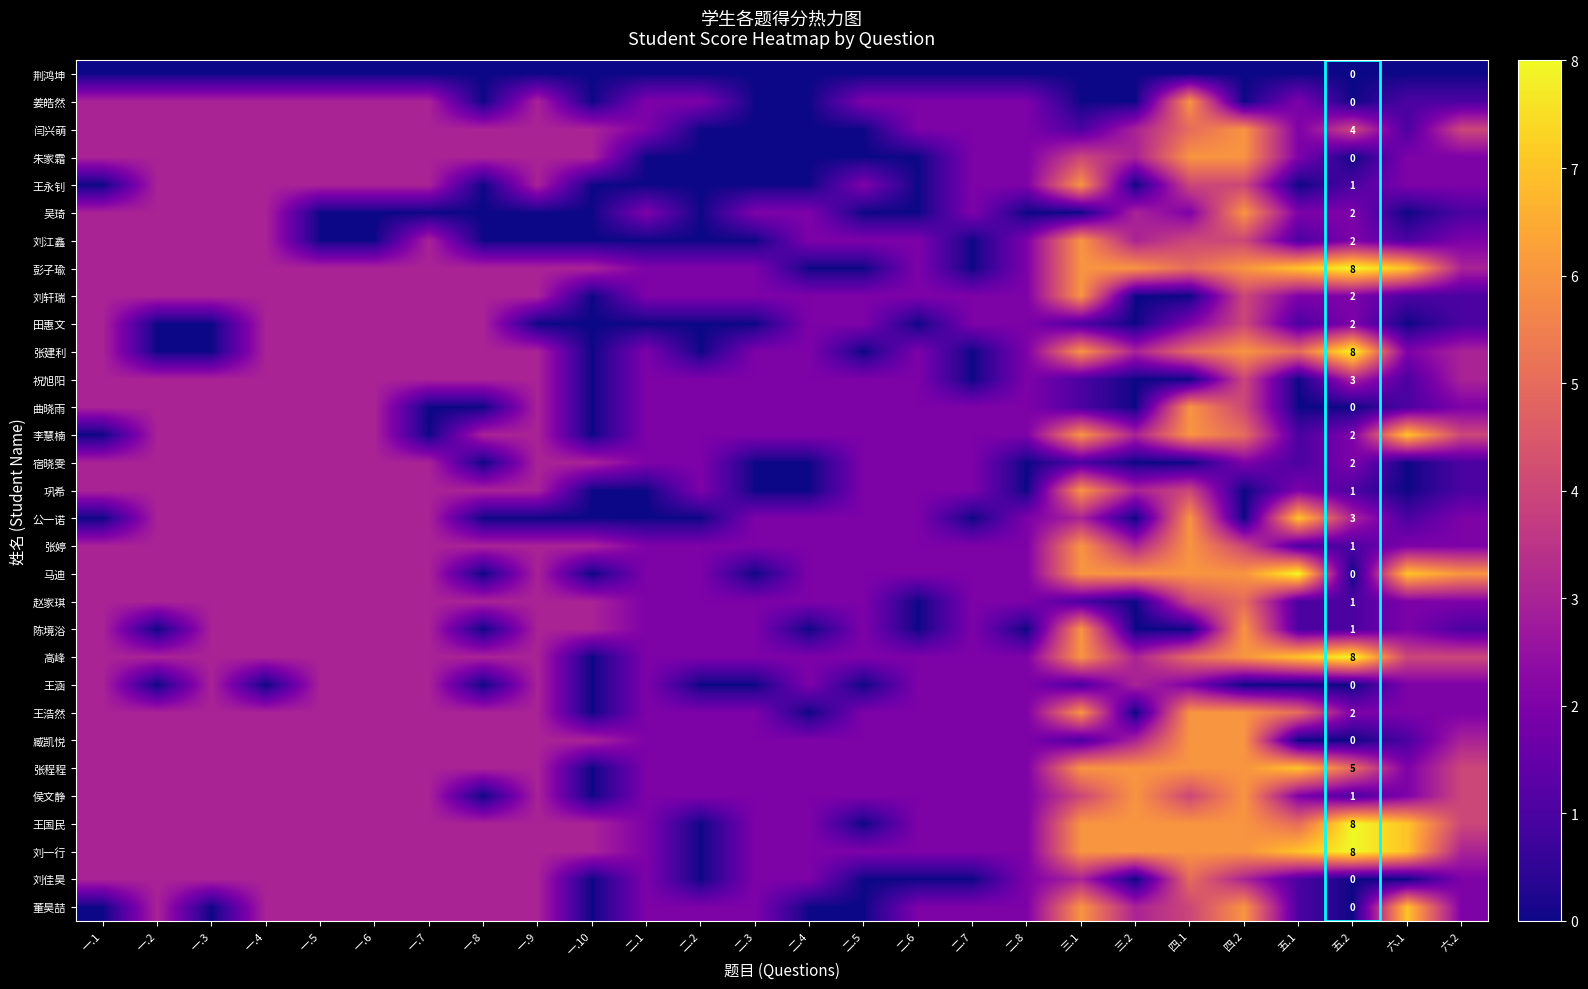

What is the sum of all 彭子瑜 values?

88